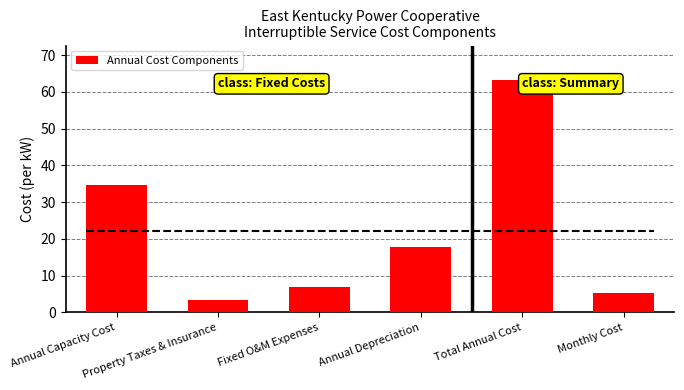

Where does the data first go above 17?

Annual Capacity Cost